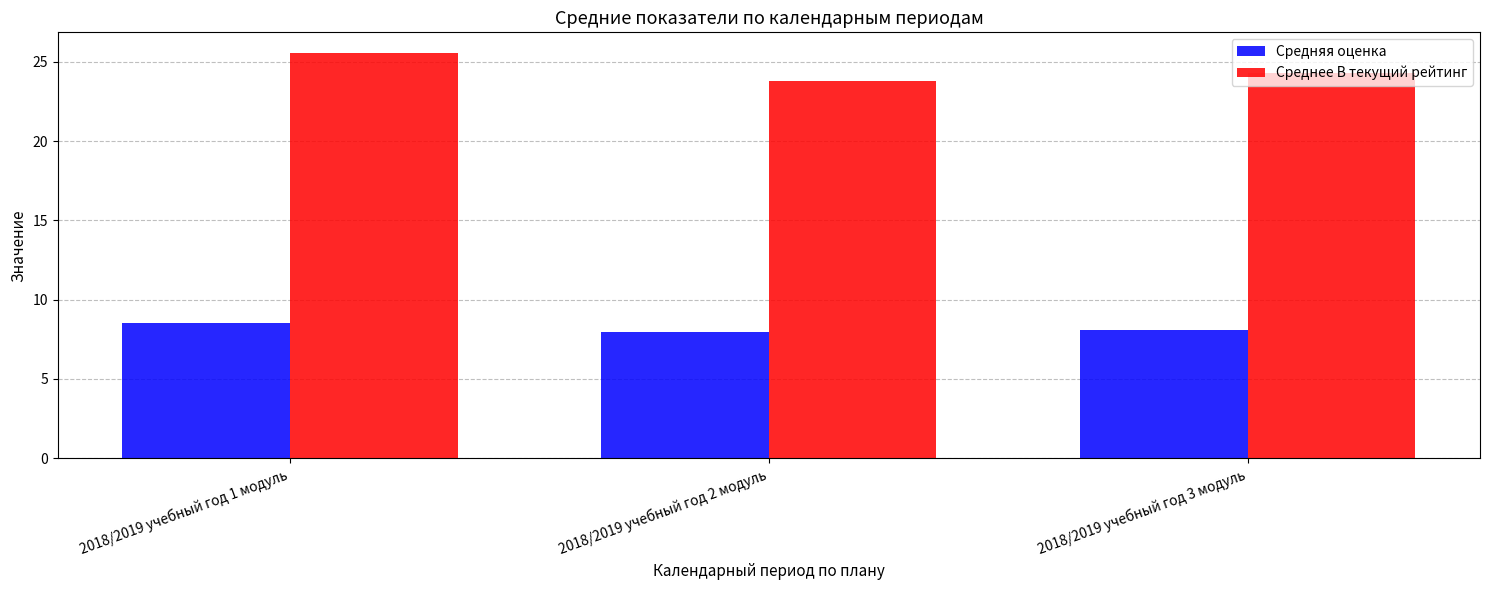

At which category does the chart reach its peak across all series?

2018/2019 учебный год 1 модуль